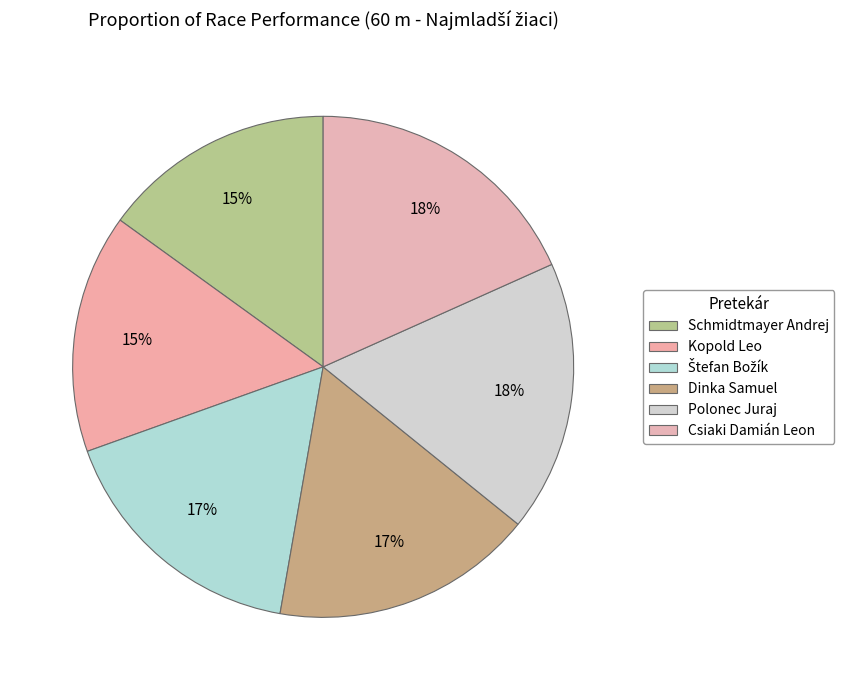

What is the smallest slice in the pie chart?

Schmidtmayer Andrej